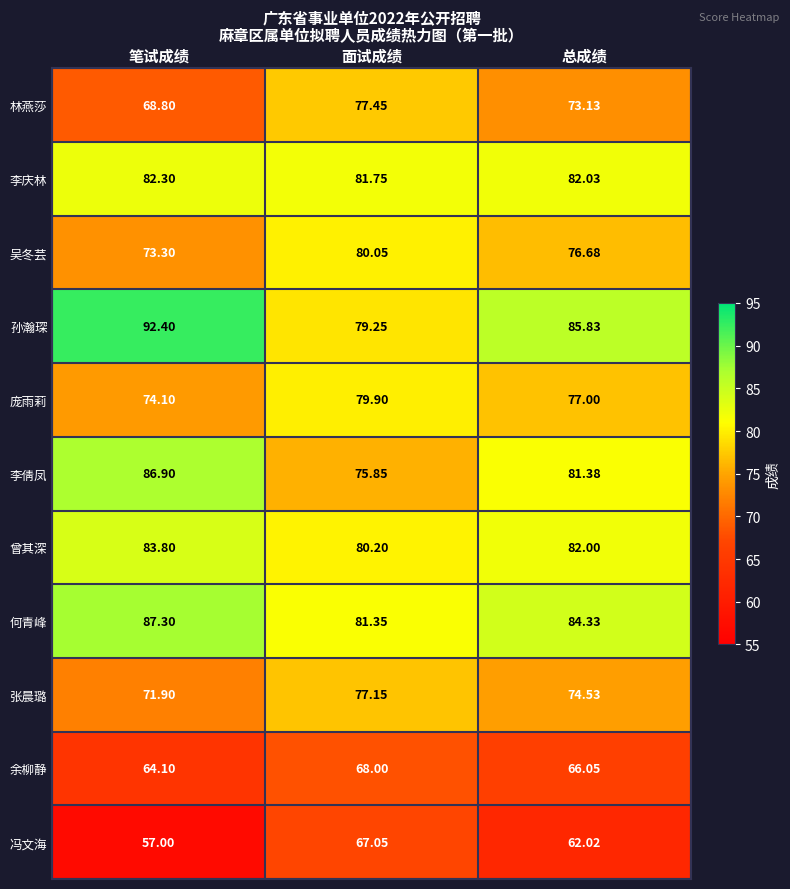

At which category is the sum across all series the highest?

面试成绩